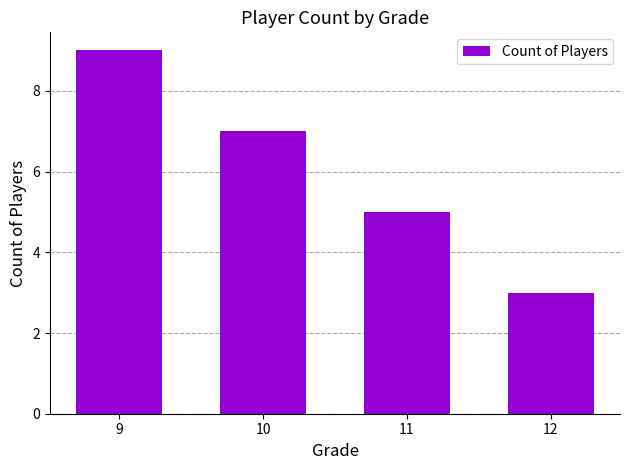

What is the minimum value shown in the chart?

3